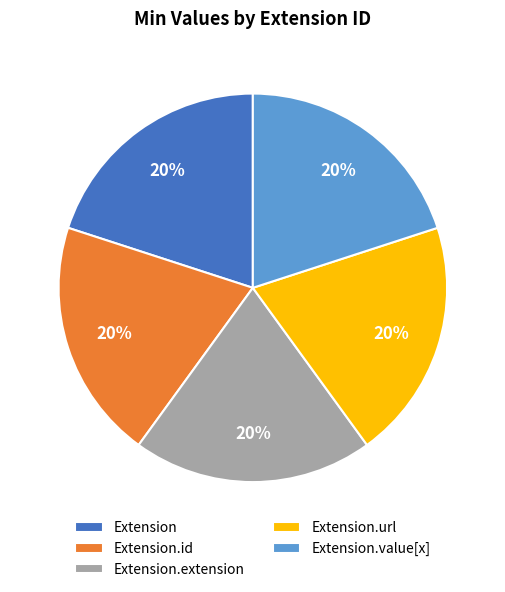

To the nearest percent, what is the average slice percentage?

20%